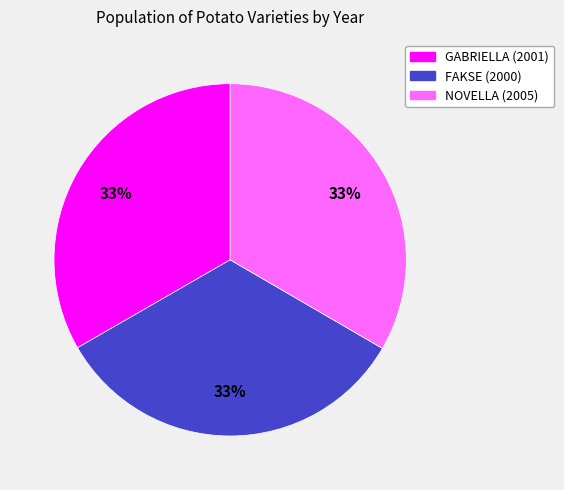

Is there any slice that represents more than half of the pie?

No